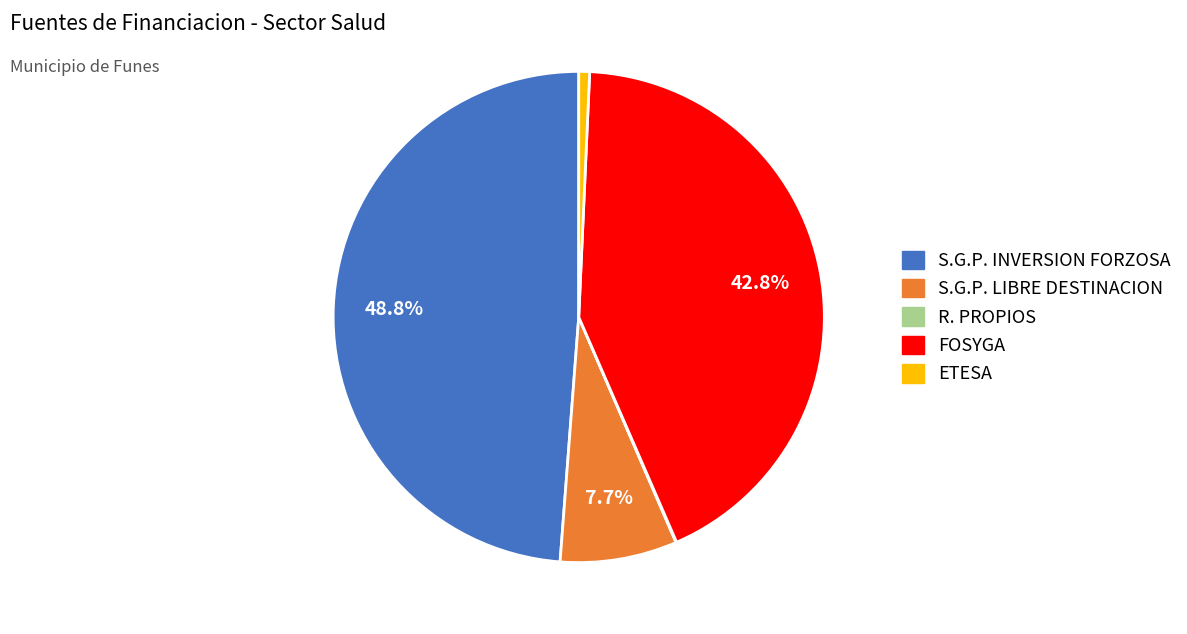

True or false: S.G.P. INVERSION FORZOSA accounts for 54% of the total.

False